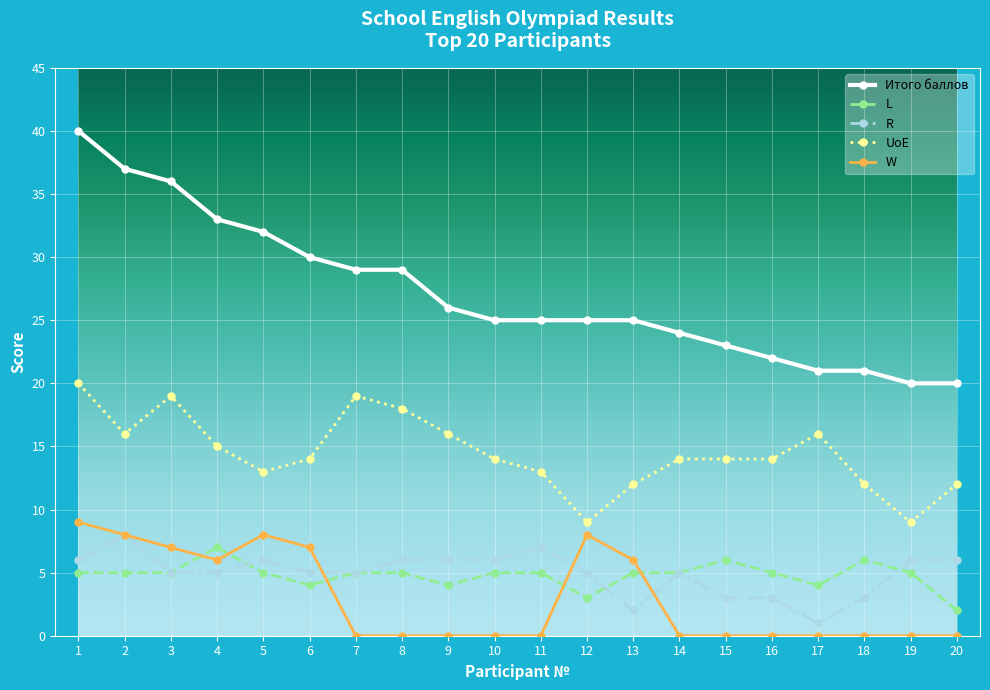

Reading right to left, what are all the values shown in this chart?

Итого баллов: 20	20	21	21	22	23	24	25	25	25	25	26	29	29	30	32	33	36	37	40
L: 2	5	6	4	5	6	5	5	3	5	5	4	5	5	4	5	7	5	5	5
R: 6	6	3	1	3	3	5	2	5	7	6	6	6	5	5	6	5	5	8	6
UoE: 12	9	12	16	14	14	14	12	9	13	14	16	18	19	14	13	15	19	16	20
W: 0	0	0	0	0	0	0	6	8	0	0	0	0	0	7	8	6	7	8	9